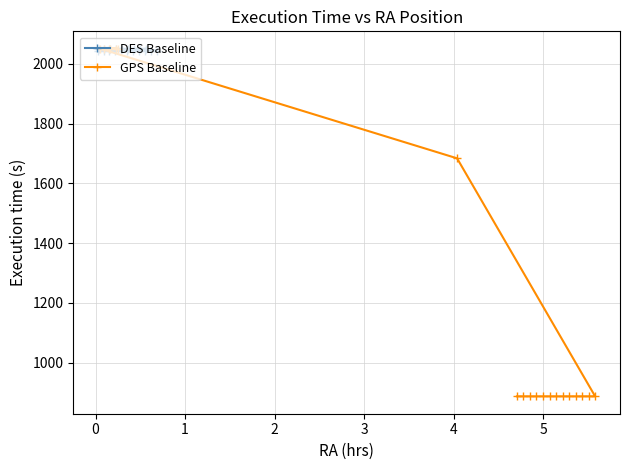

What is the minimum value for DES Baseline?

2045